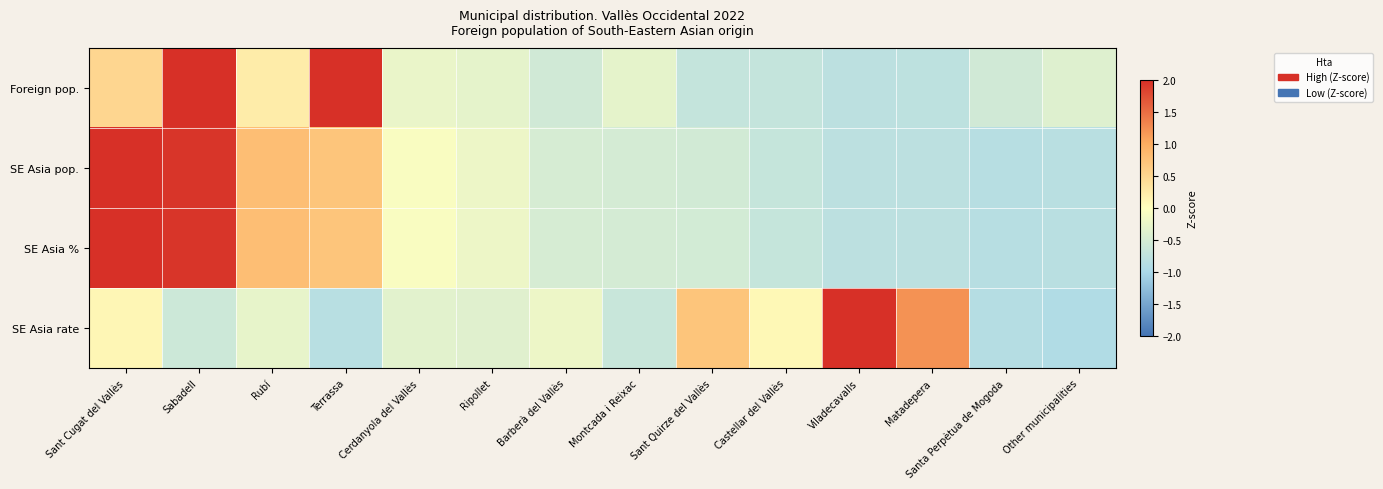

At Santa Perpètua de Mogoda, list the series in order from smallest to largest.

SE Asia rate, SE Asia %, SE Asia pop., Foreign pop.